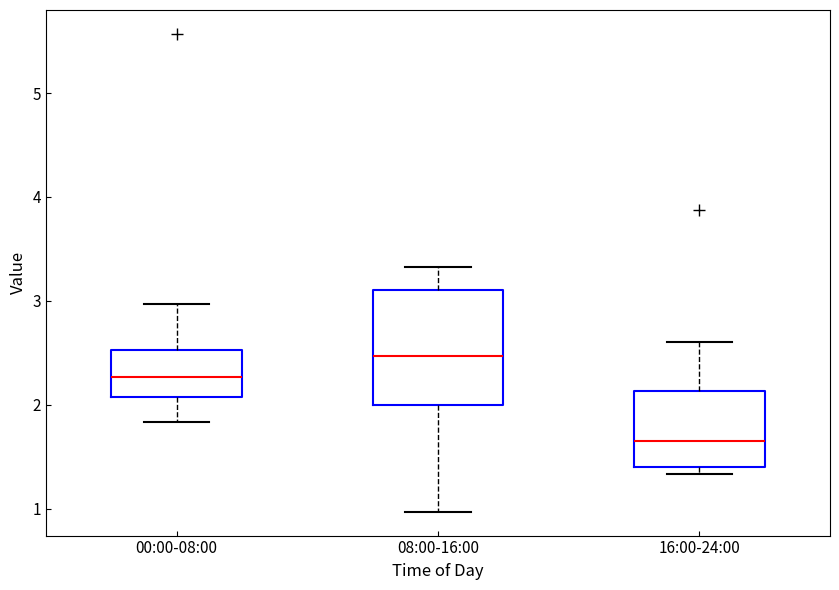

Where does the upper whisker of the box for 16:00-24:00 end on the y-axis? The values are not printed on the chart, so give them approximately, as read against the axis.

2.6